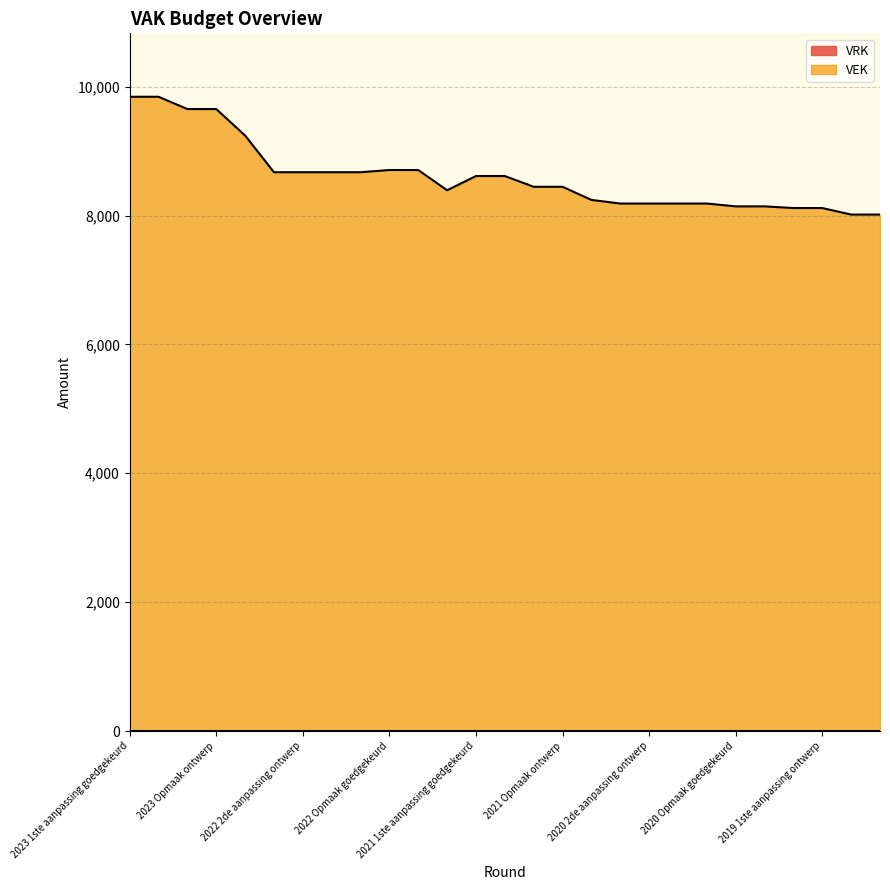

At which label is the value closest to 8929?

2022 Opmaak goedgekeurd